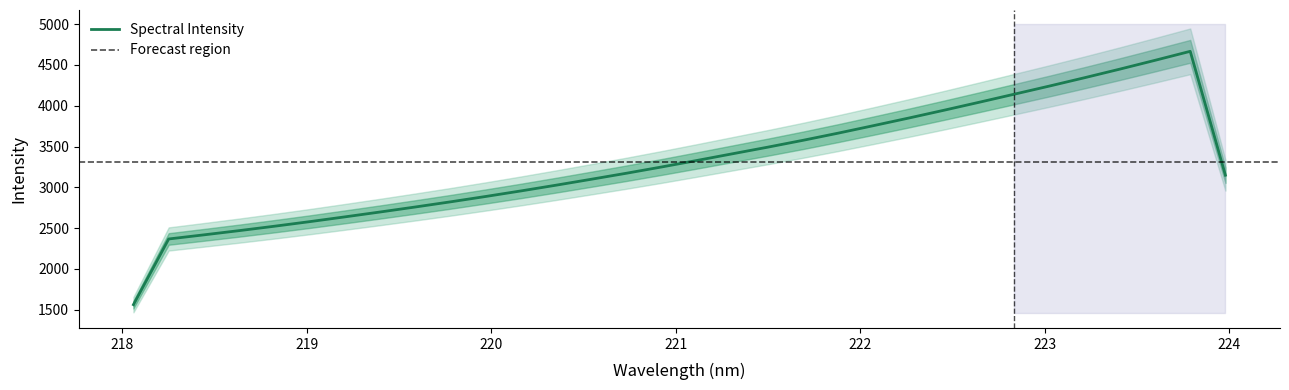

Does the chart display data point markers on the line(s)?

No